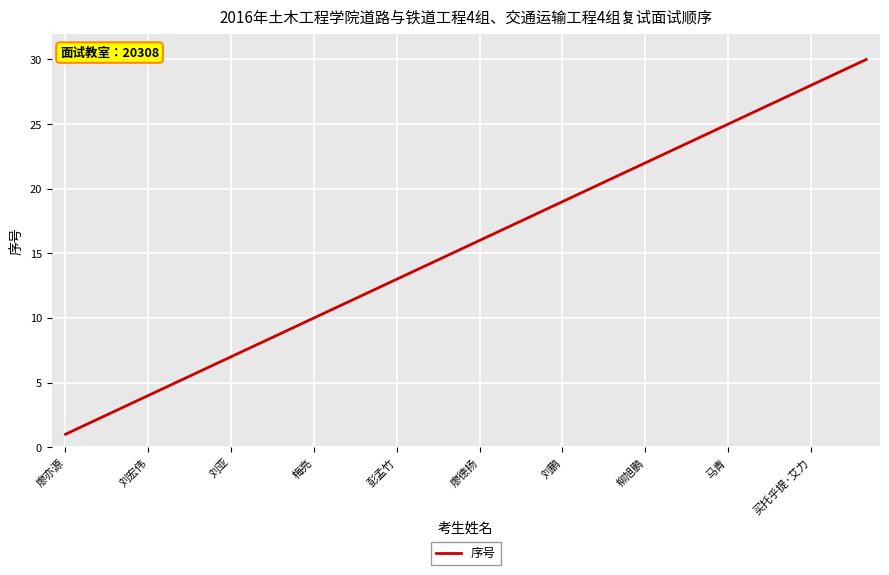

What is the difference between the maximum and minimum values?

29